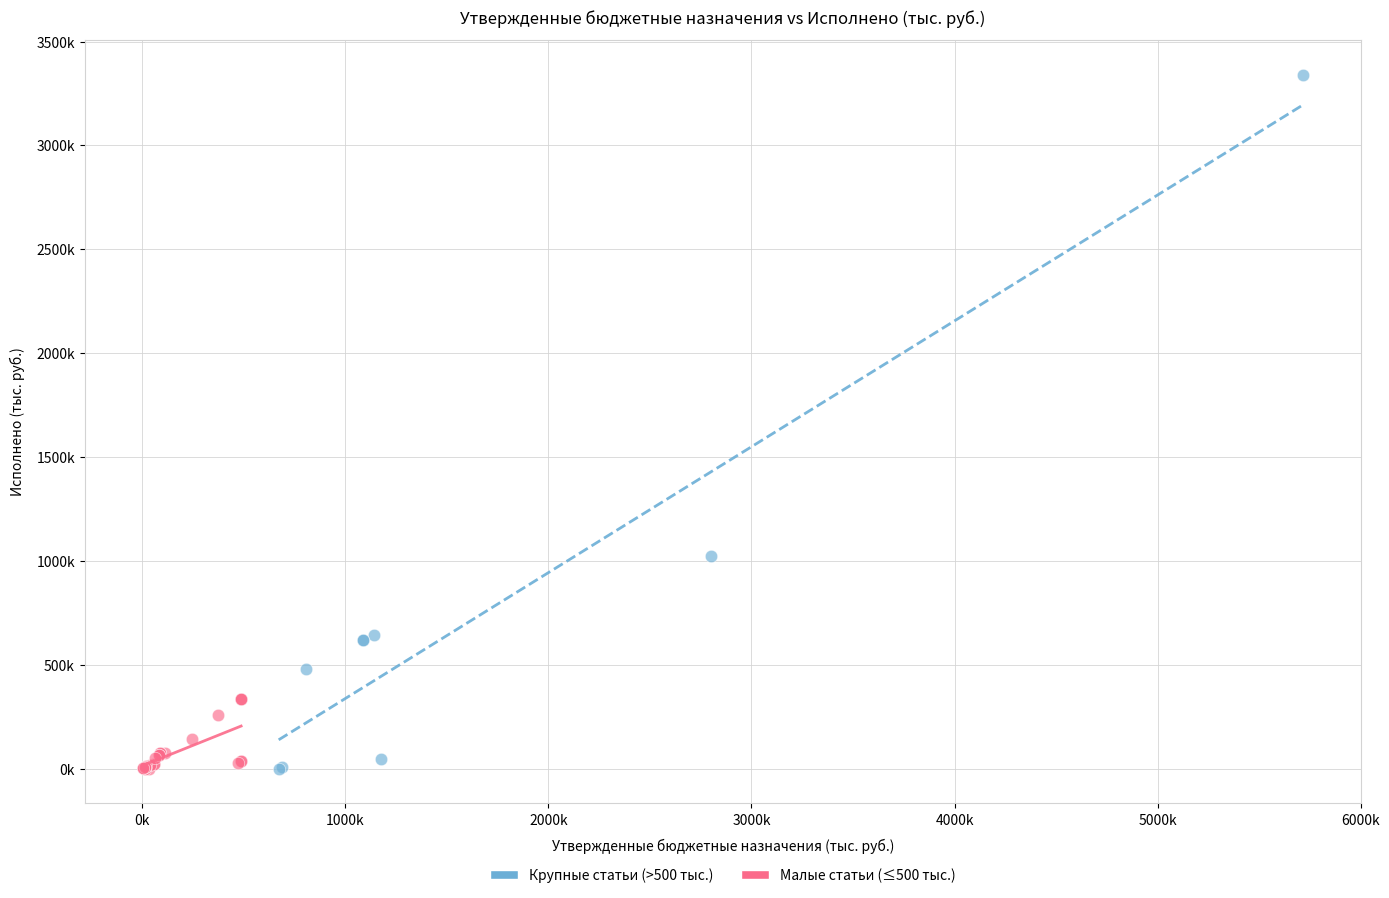

What are all the series names shown in the legend?

Крупные статьи (>500 тыс.), Малые статьи (≤500 тыс.)